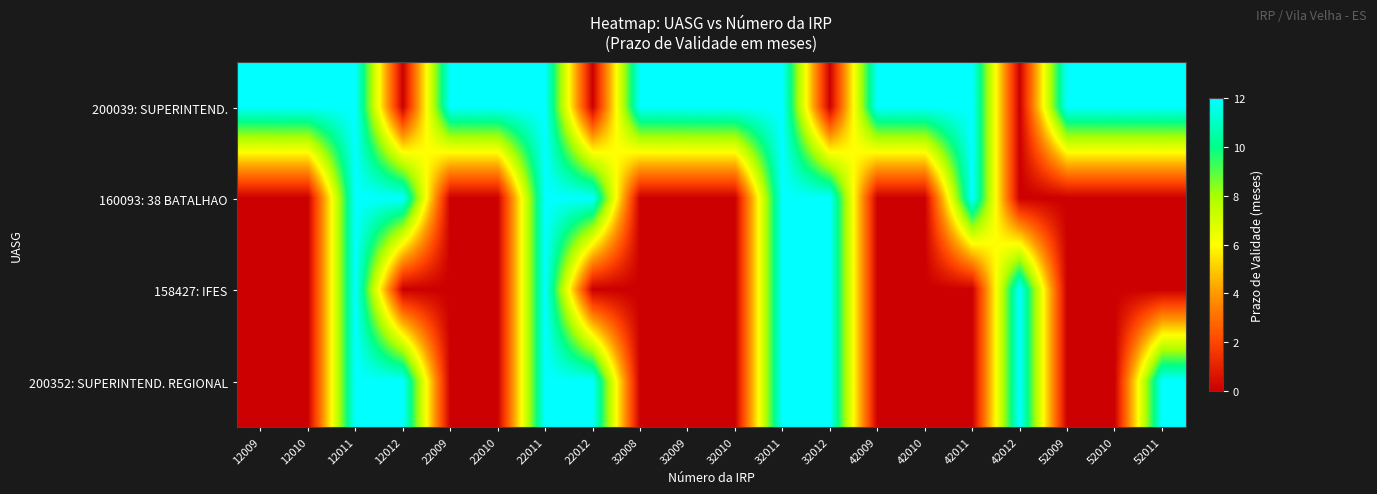

What is the maximum value shown in the chart?

12